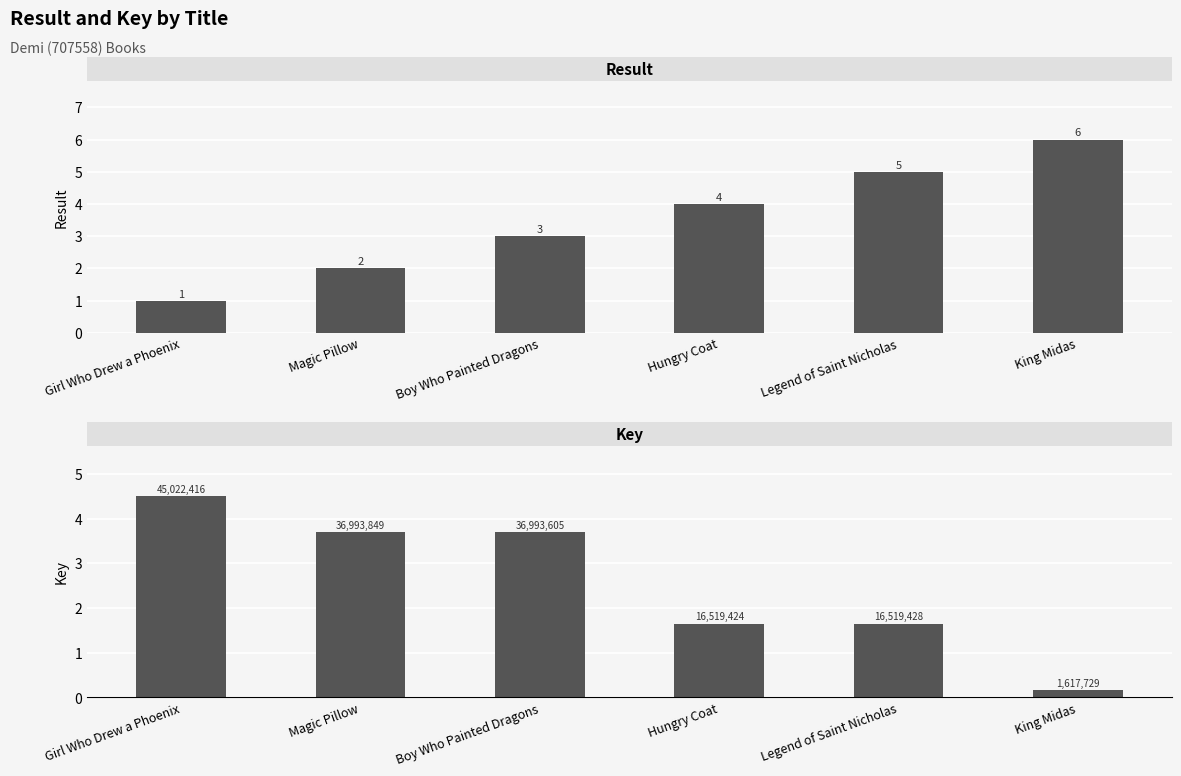

Rank the series at Magic Pillow from highest to lowest value.

Key, Result